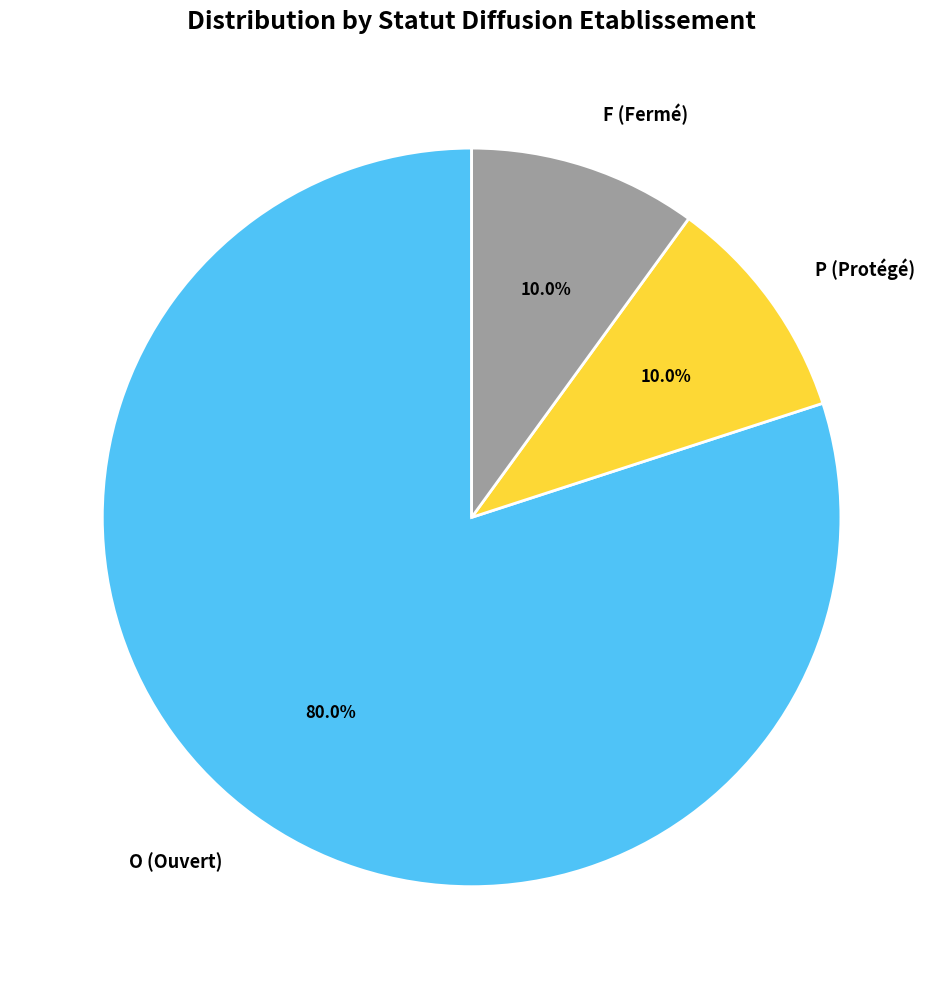

What percentage is the F slice, to the nearest percent?

10%